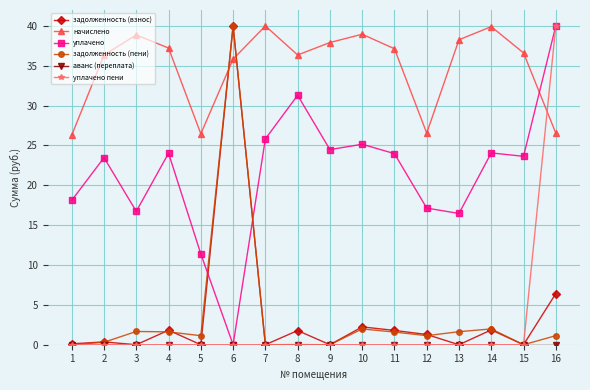

The value of задолженность (взнос) at 5 is 0.0. True or false?

True